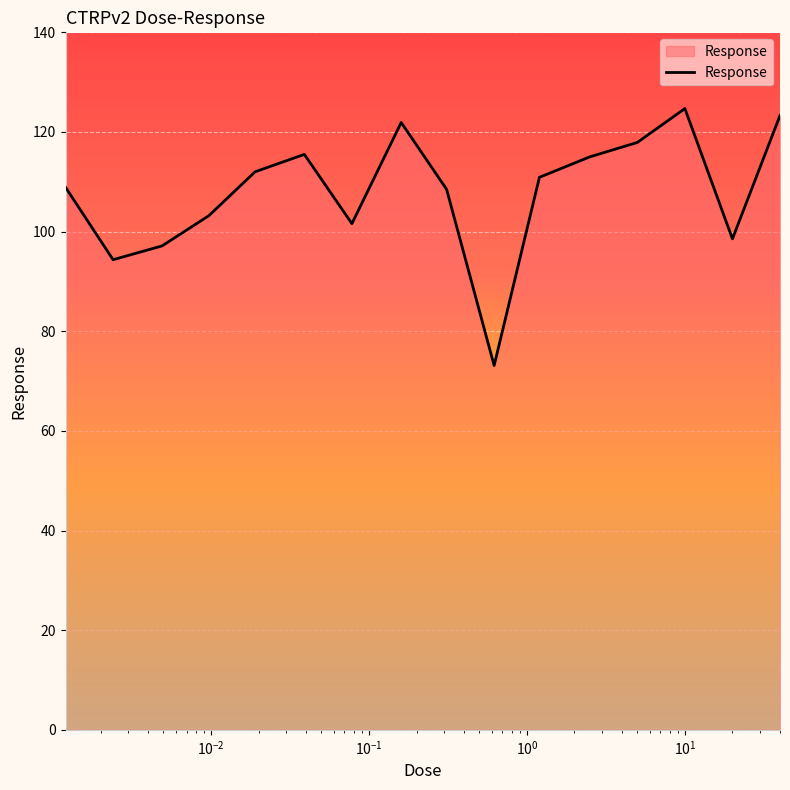

What is the minimum value shown in the chart?

73.1